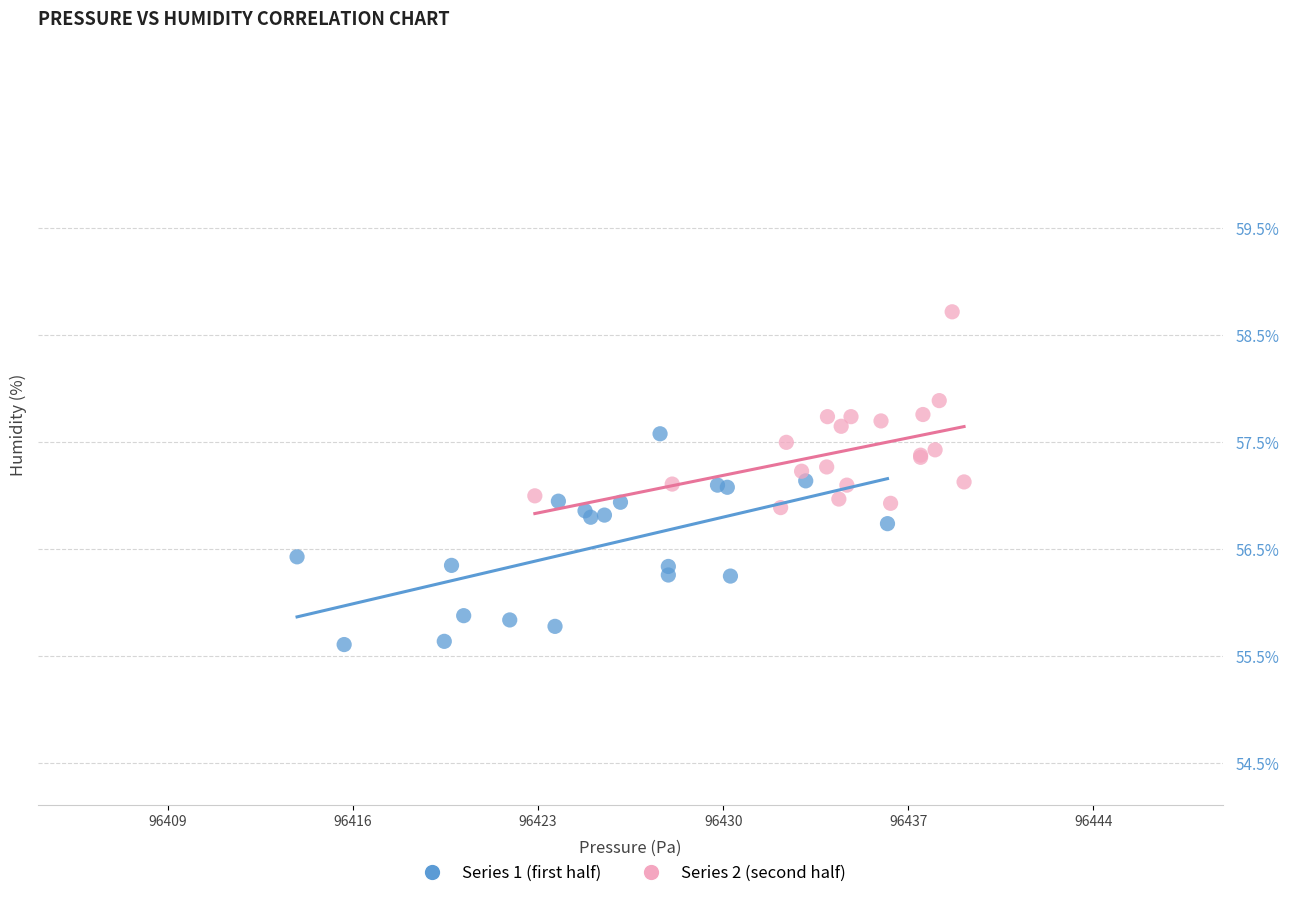

Which series reaches the minimum Y coordinate?

Series 1 (first half)